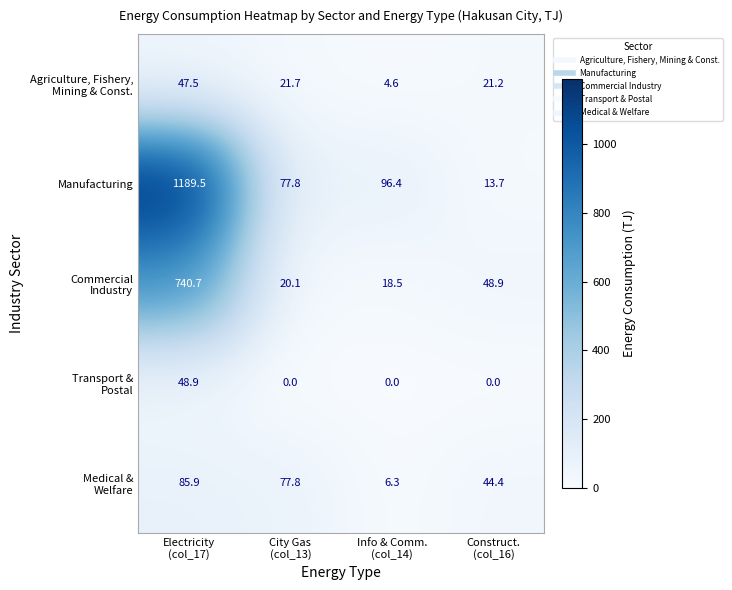

What is the maximum value shown in the chart?

1189.5